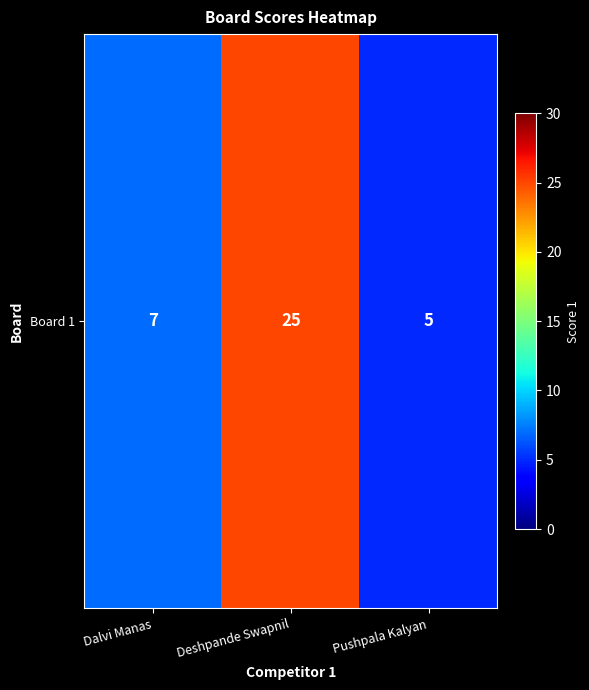

What is the change in value from Dalvi Manas to Pushpala Kalyan?

-2